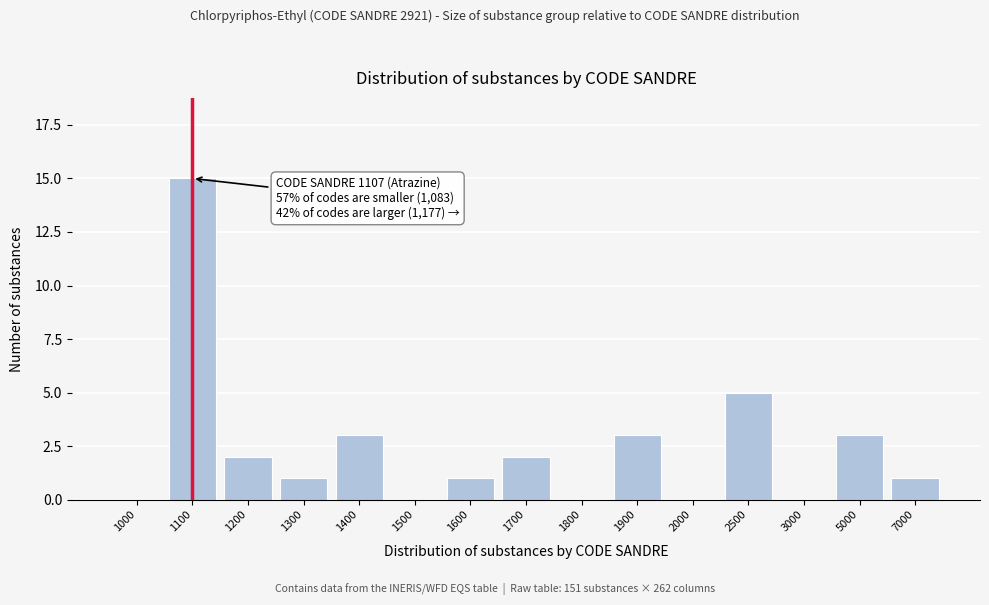

Reading left to right, list all the values displayed in this chart.

1000=0	1100=15	1200=2	1300=1	1400=3	1500=0	1600=1	1700=2	1800=0	1900=3	2000=0	2500=5	3000=0	5000=3	7000=1